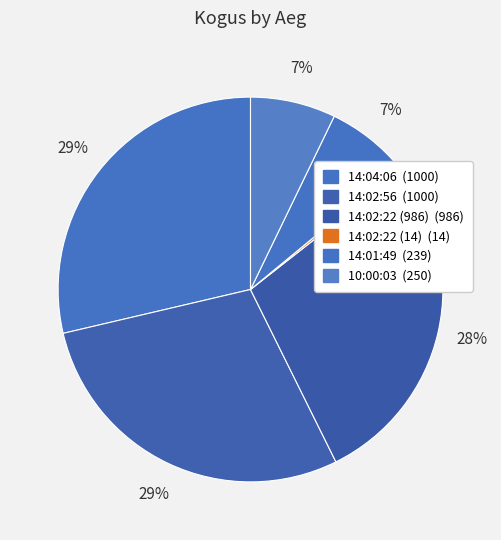

Is it true that 10:00:03 is 7% of the pie?

True